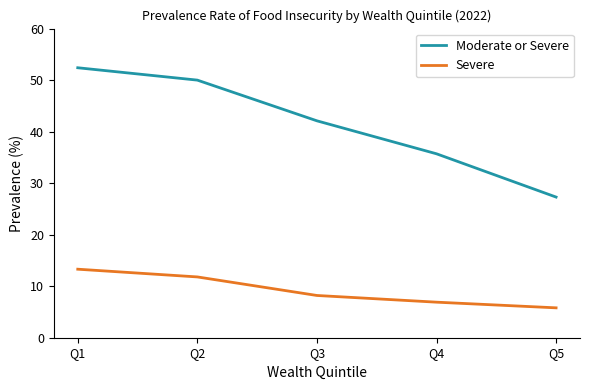

At how many categories does at least one series exceed 48?

2